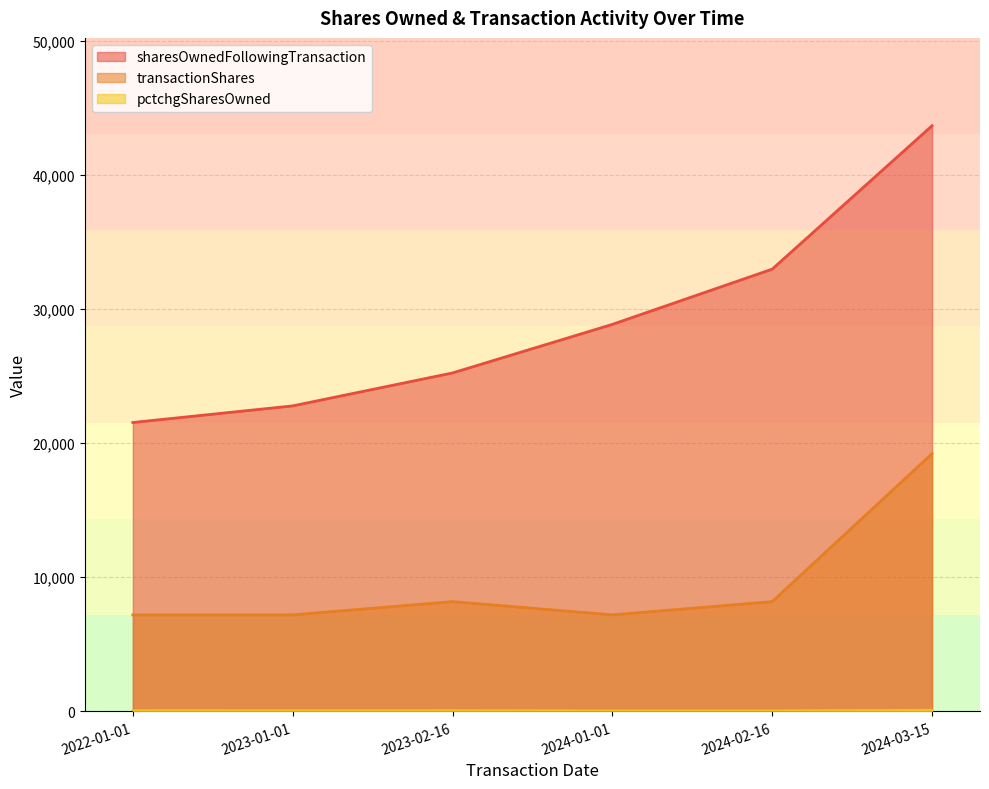

List the labels in order of transactionShares value, largest first.

2024-03-15, 2023-02-16, 2024-02-16, 2024-01-01, 2022-01-01, 2023-01-01